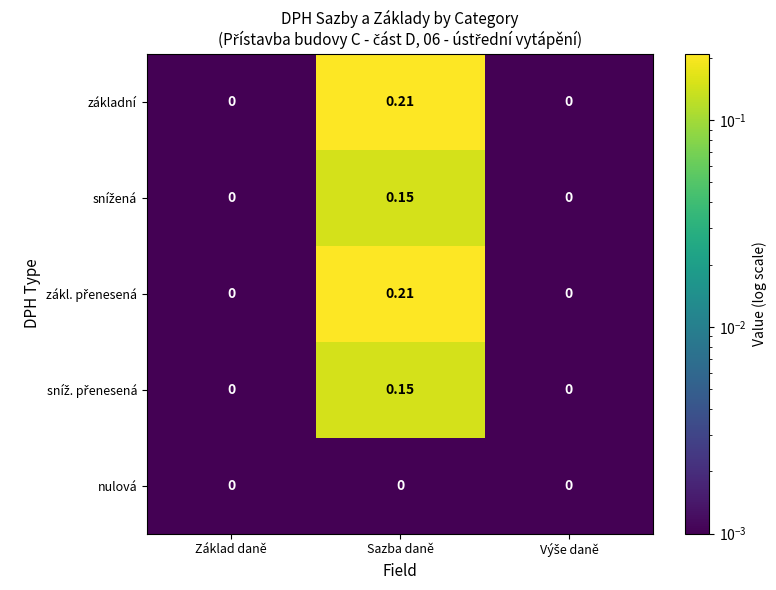

At which category is the sum across all series the highest?

Sazba daně